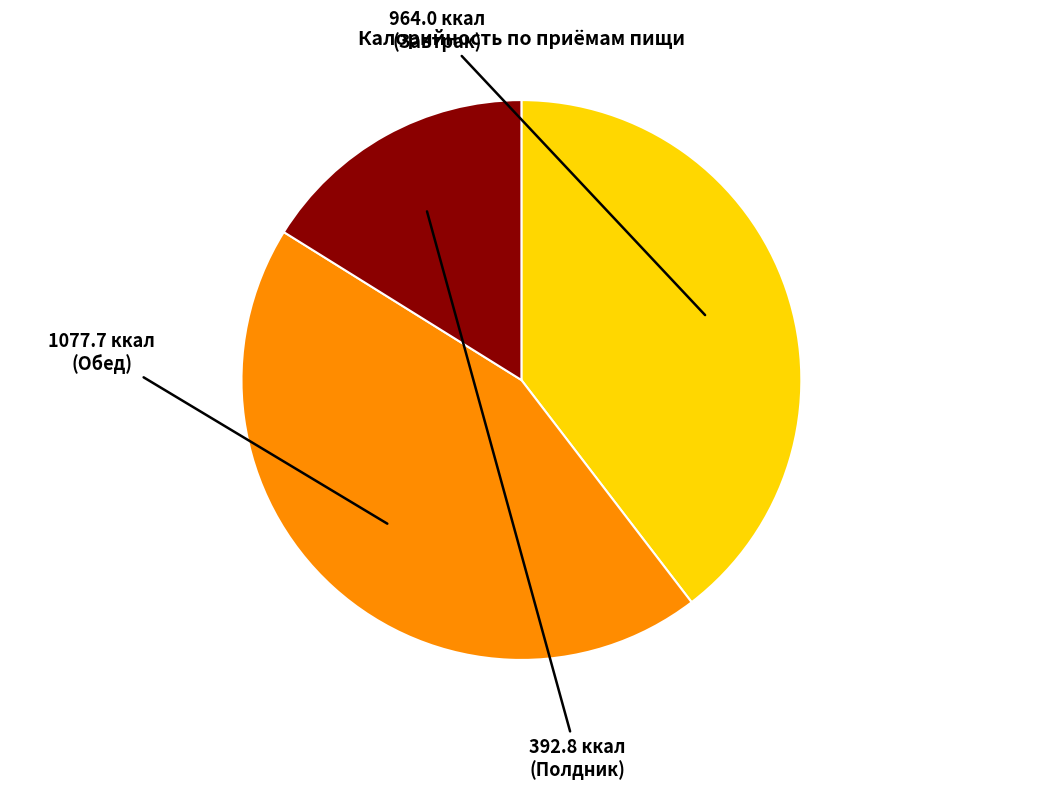

Does any single category account for the majority?

No